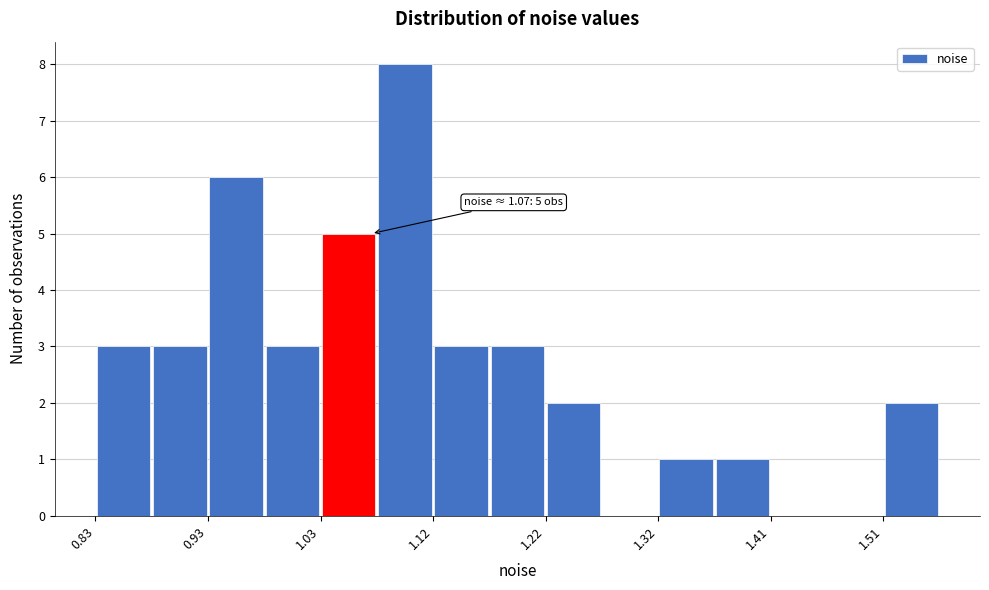

Which range on the x-axis has the tallest bar?

1.07 to 1.12